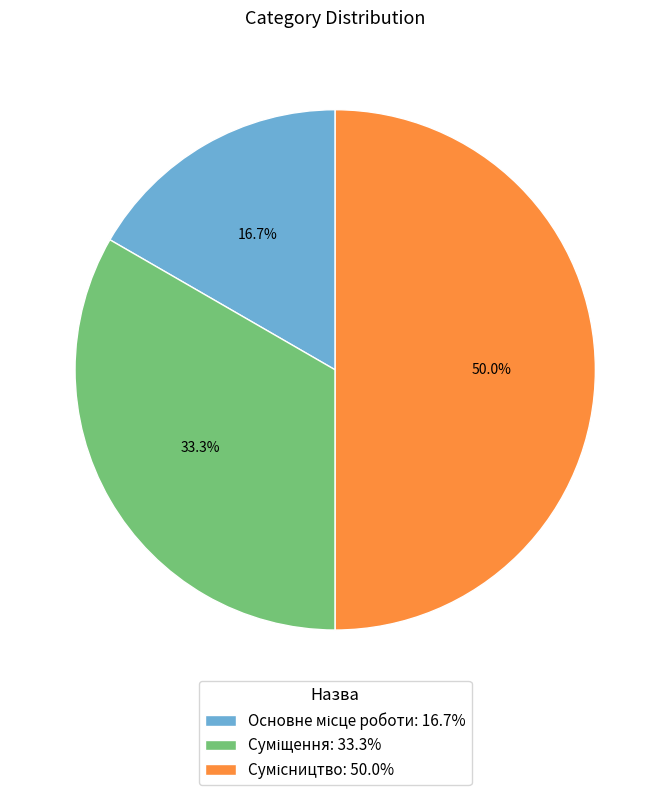

To the nearest percent, what is the combined percentage of Сумісництво and Суміщення?

83%